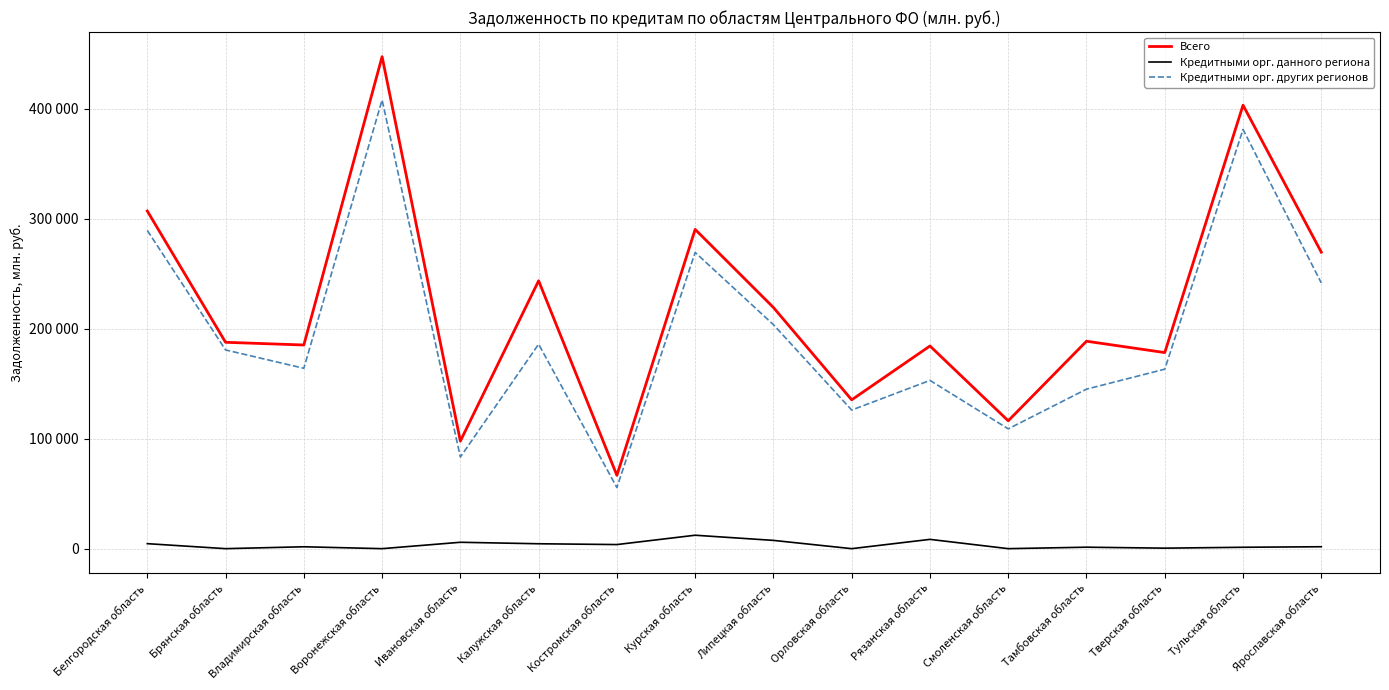

What is the difference between the second highest and second lowest values in the Кредитными орг. данного региона series?

8445